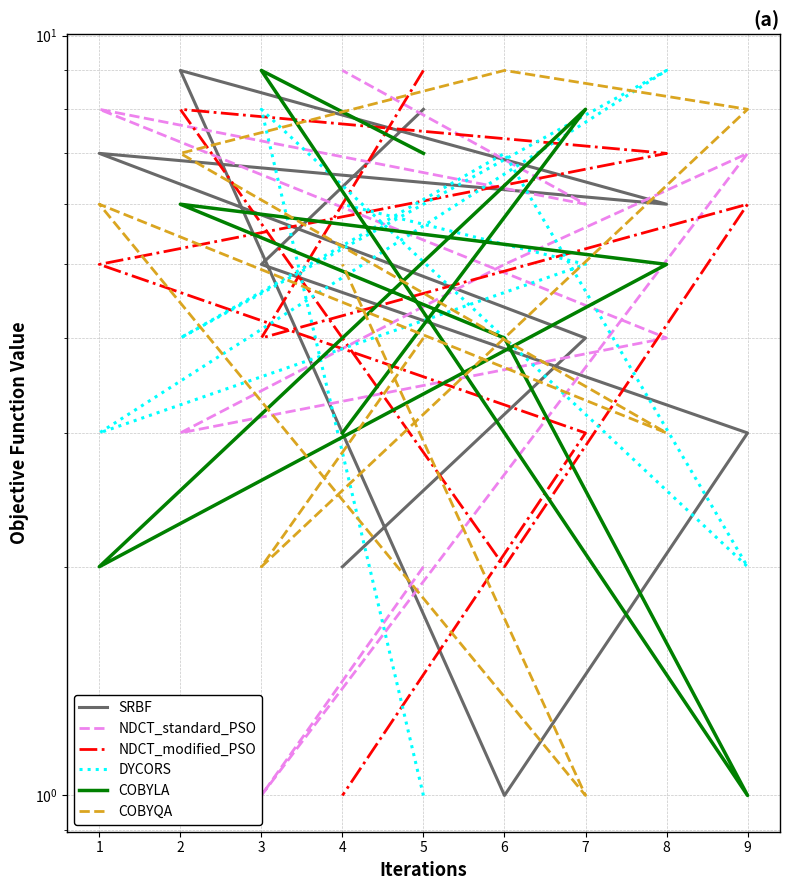

Which label corresponds to the largest value in the chart?

2